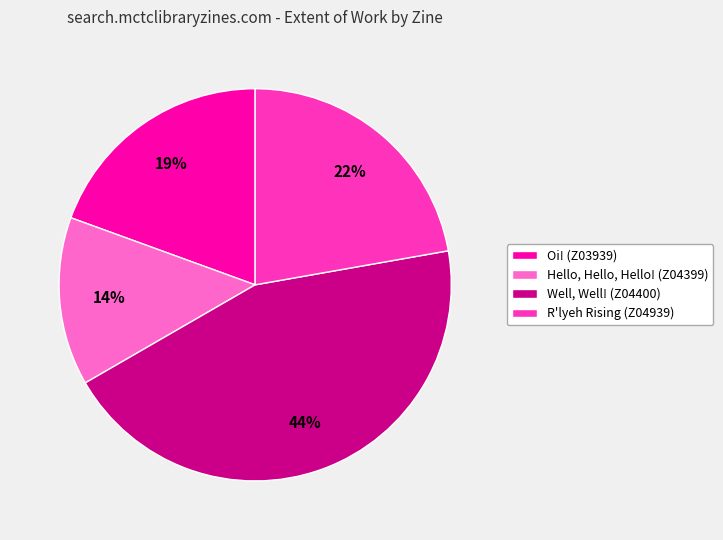

What percentage is the Well, Well! (Z04400) slice, to the nearest percent?

44%